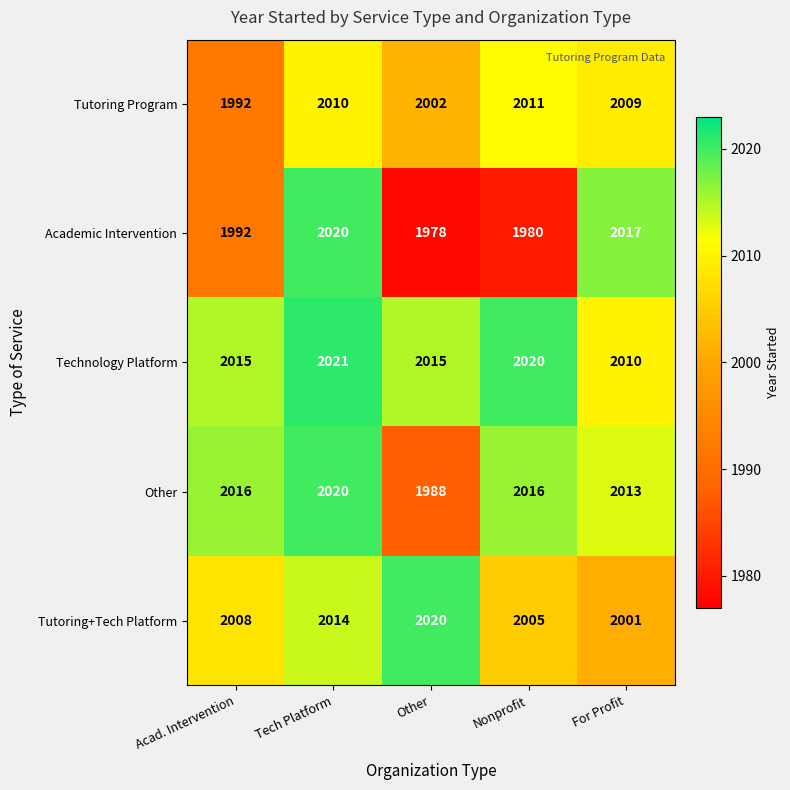

Is it true that Technology Platform equals 2856 at For Profit?

False